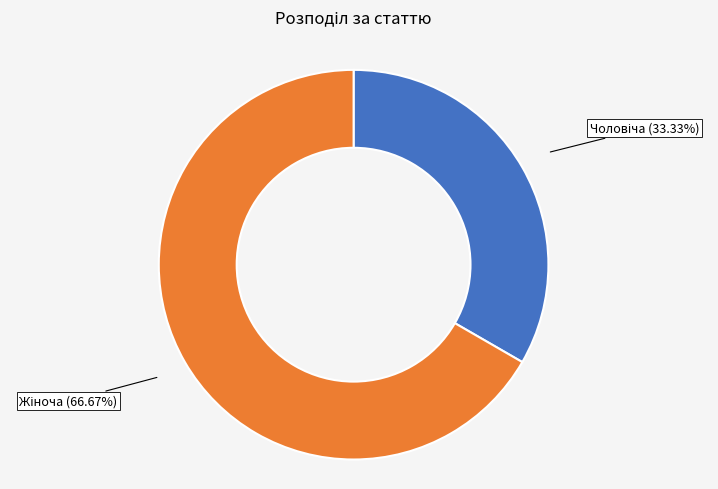

Is there any slice that represents more than half of the pie?

Yes